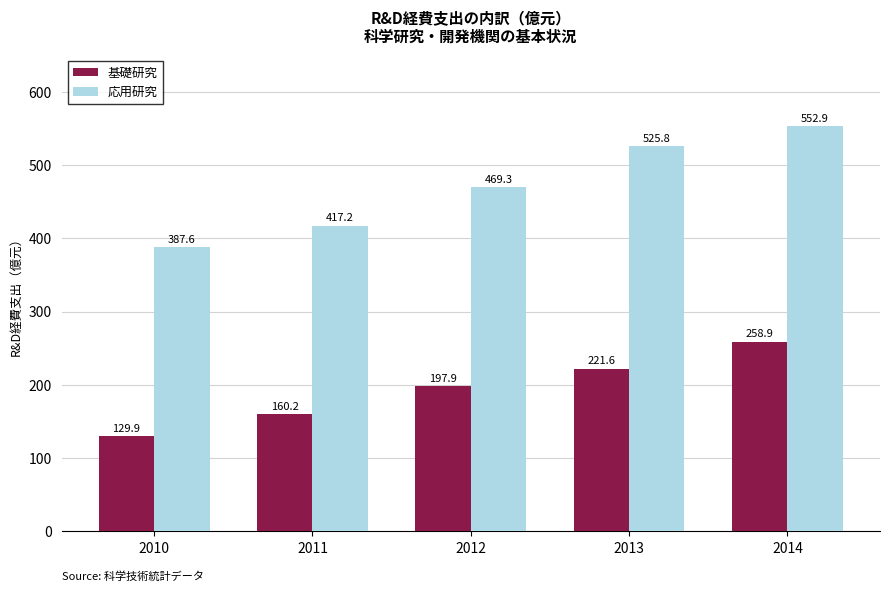

What is the difference between the 応用研究 values at 2014 and 2010?

165.3